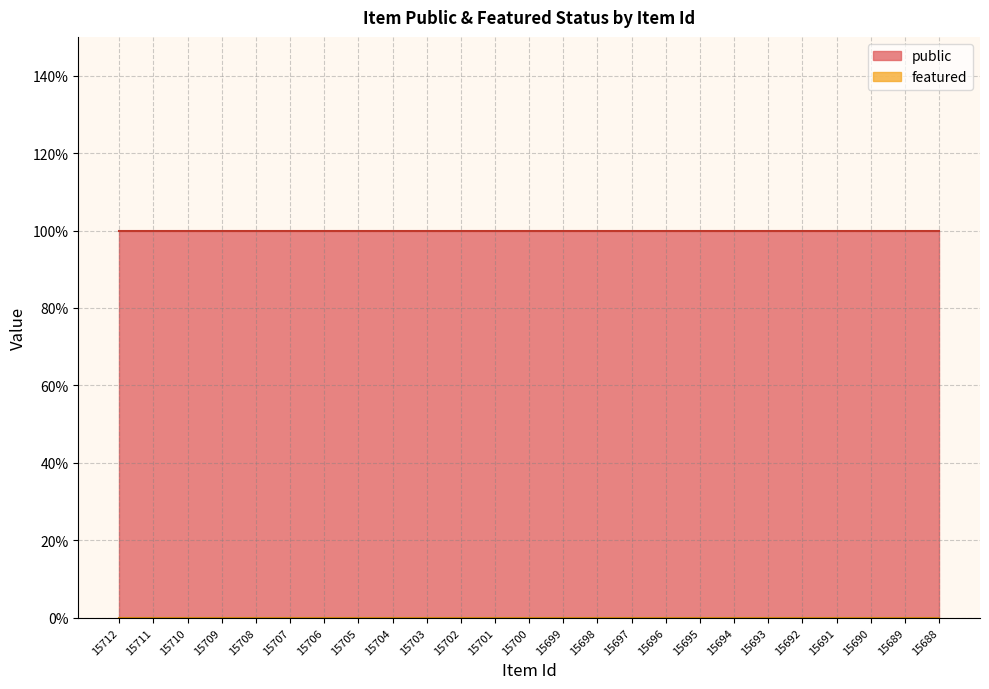

The value of public at 15691 is 1. True or false?

True